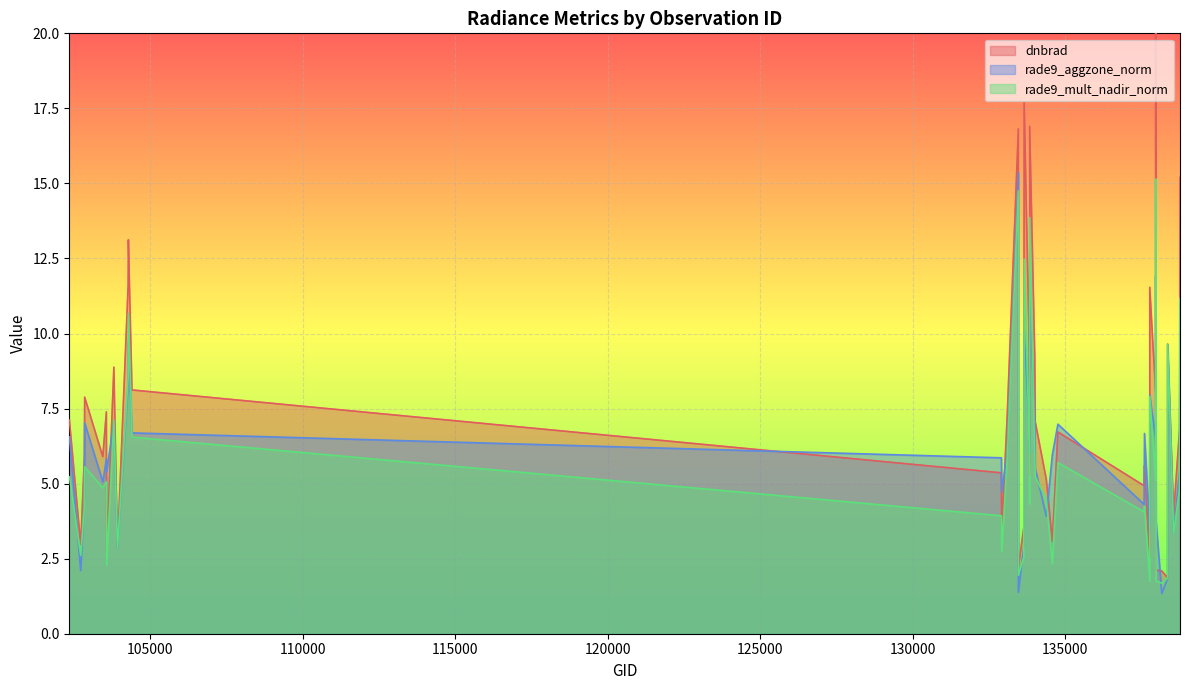

Reading left to right, what are all the values shown in this chart?

dnbrad: 102343=7.1	102714=3.0	102835=5.9	102844=7.9	103439=5.9	103556=7.4	103565=2.7	103802=8.9	103918=2.8	104270=11.6	104278=13.1	104396=8.1	132912=5.4	132924=3.4	133104=7.3	133469=16.8	133469=2.2	133648=3.5	133660=17.7	133827=9.6	133840=5.3	133840=16.9	134009=9.2	134023=7.1	134387=5.1	134584=3.1	134766=6.7	137593=4.9	137606=5.6	137780=2.6	137780=11.5	137972=8.0	137972=23.9	137986=2.1	138174=2.1	138367=1.9	138367=9.6	138561=4.0	138757=6.8	138771=15.2
rade9_aggzone_norm: 102343=6.6	102714=2.1	102835=4.5	102844=7.0	103439=5.1	103556=5.8	103565=5.4	103802=7.1	103918=2.8	104270=8.3	104278=9.7	104396=6.7	132912=5.9	132924=4.7	133104=6.0	133469=15.4	133469=1.4	133648=2.9	133660=10.1	133827=6.9	133840=6.0	133840=11.3	134009=7.0	134023=5.5	134387=3.9	134584=6.0	134766=7.0	137593=4.3	137606=6.7	137780=3.4	137780=8.0	137972=6.5	137972=11.9	137986=3.8	138174=1.3	138367=1.9	138367=9.6	138561=3.3	138757=5.5	138771=9.6
rade9_mult_nadir_norm: 102343=5.2	102714=2.6	102835=4.3	102844=5.6	103439=4.9	103556=5.1	103565=2.3	103802=7.1	103918=2.8	104270=8.5	104278=10.7	104396=6.5	132912=3.9	132924=2.7	133104=5.9	133469=14.8	133469=1.9	133648=2.5	133660=12.5	133827=6.3	133840=4.3	133840=13.9	134009=5.7	134023=5.2	134387=4.5	134584=2.3	134766=5.7	137593=4.1	137606=4.2	137780=1.8	137780=7.9	137972=5.1	137972=15.2	137986=1.8	138174=1.7	138367=1.9	138367=9.6	138561=3.3	138757=4.8	138771=11.2